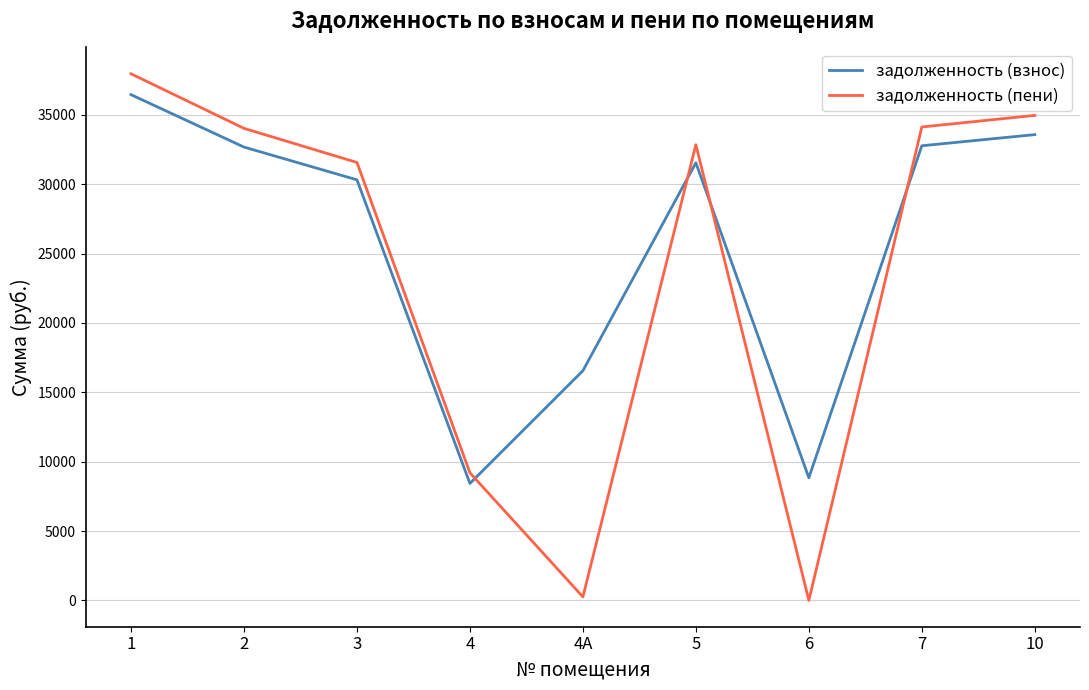

Rank the series by their average value, from lowest to highest.

задолженность (пени), задолженность (взнос)